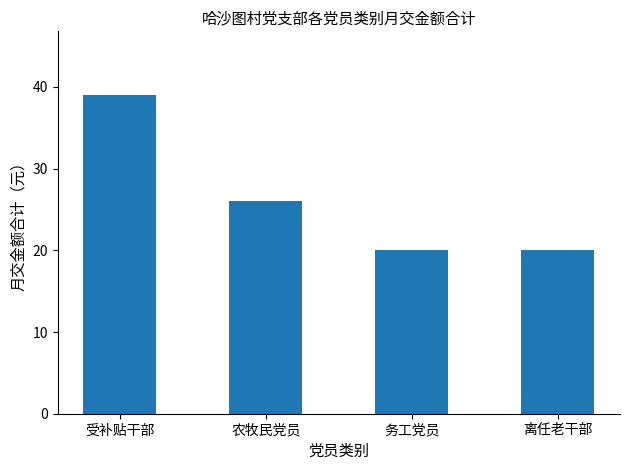

Which has a higher value, 务工党员 or 农牧民党员?

农牧民党员